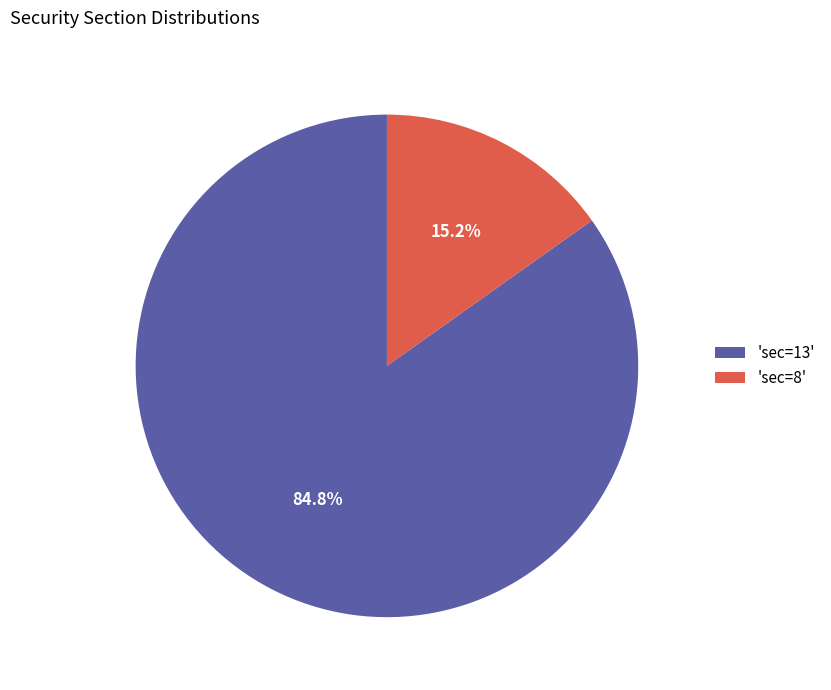

What is the largest slice in the pie chart?

'sec=13'